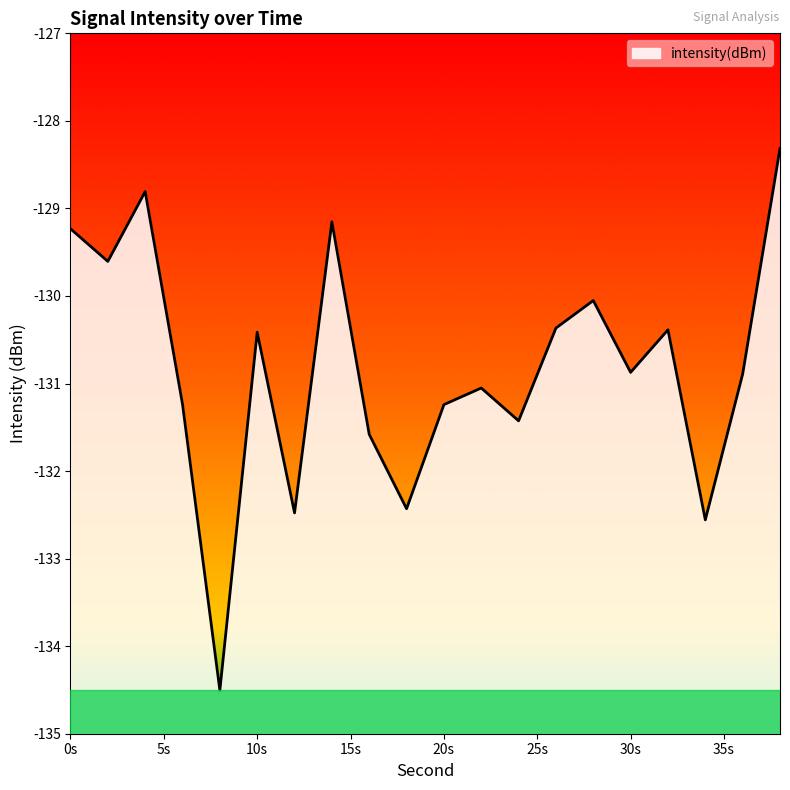

Between 30s and 10s, which is larger?

10s